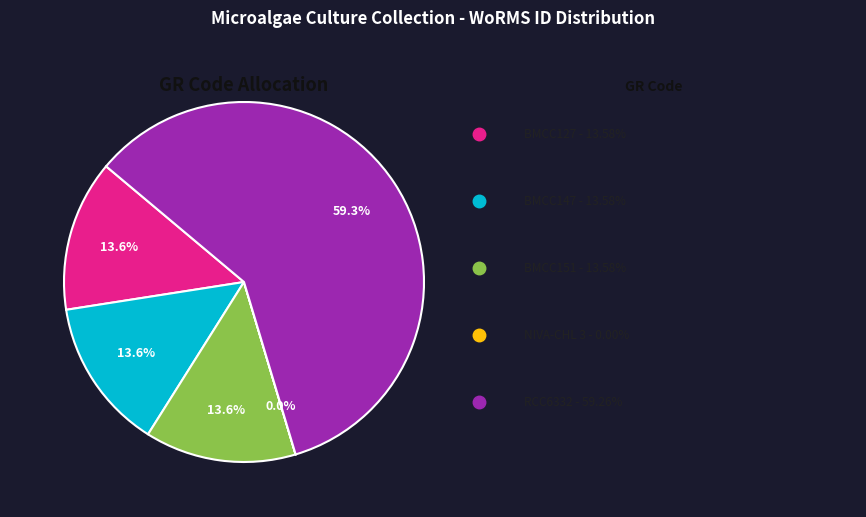

Is there any slice that represents more than half of the pie?

Yes